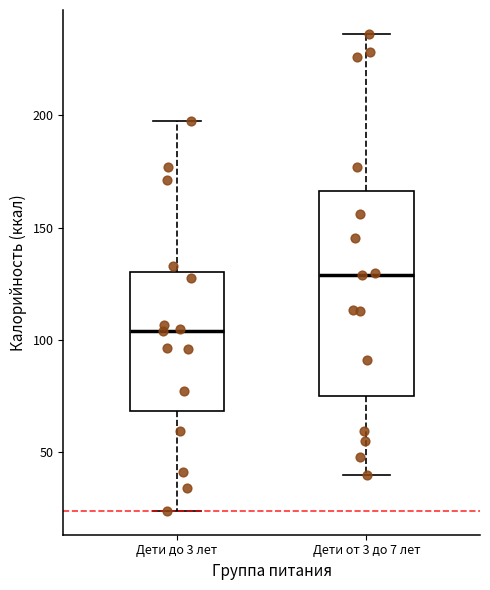

Reading left to right, transcribe this box plot: for each box, give where its median line is, the range the box spans, and where its two whiskers end, as read against the y-axis. The values are not printed on the chart, so give them approximately, as read against the axis.

Дети до 3 лет: median 105, box 70 to 130, whiskers 25 to 200
Дети от 3 до 7 лет: median 130, box 75 to 165, whiskers 40 to 235